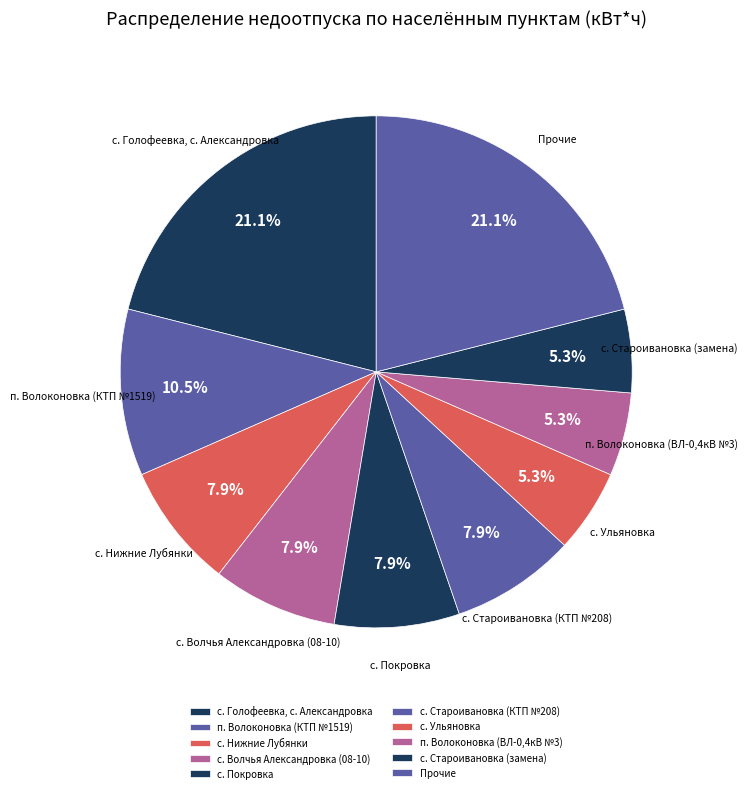

What percentage is NOT represented by с. Нижние Лубянки?

92.1%